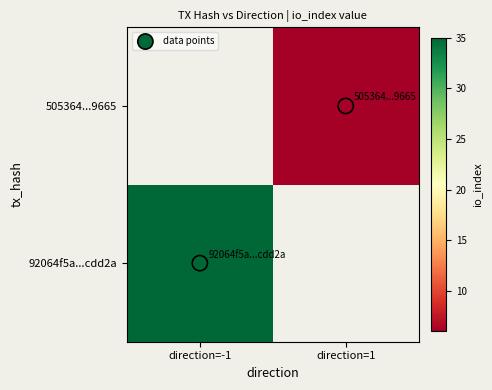

Which series has the largest range (max minus min)?

data points